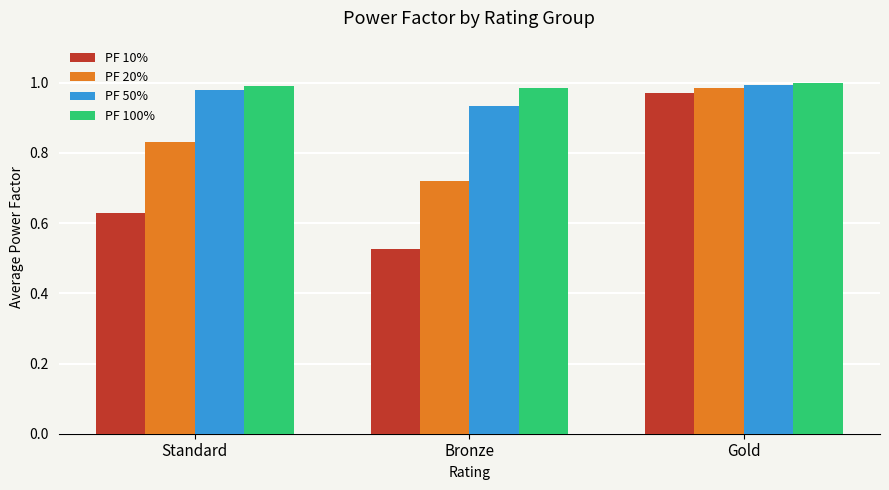

Which series has the widest spread of values?

PF 10%